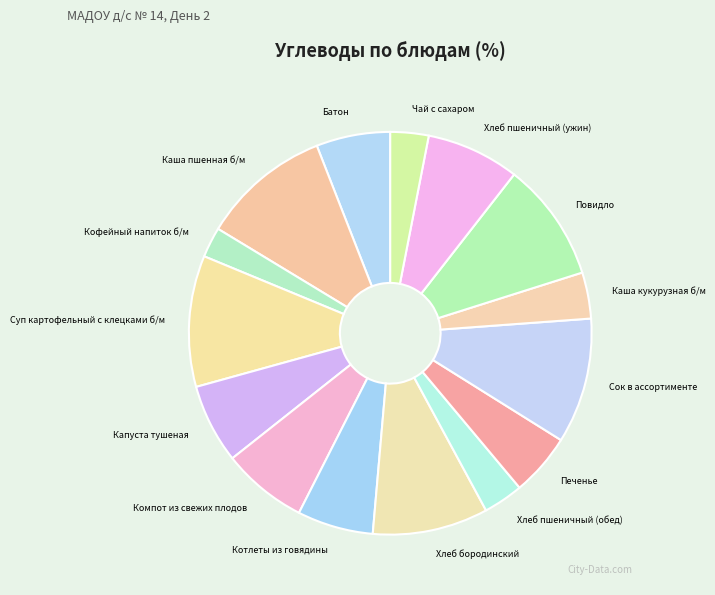

Which slice is the smallest?

Кофейный напиток б/м